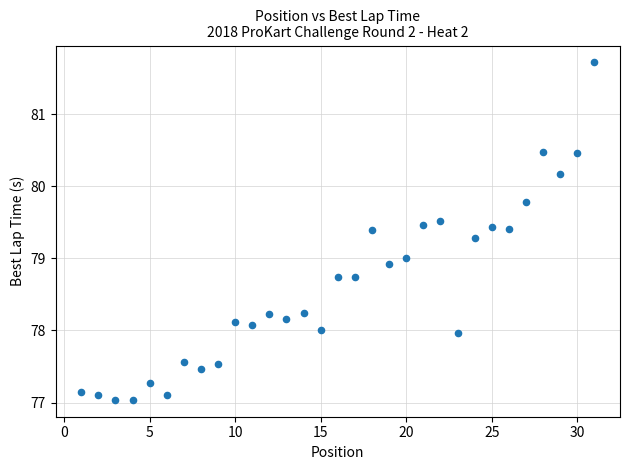

What is the range of Y values (max minus min)?

4.7